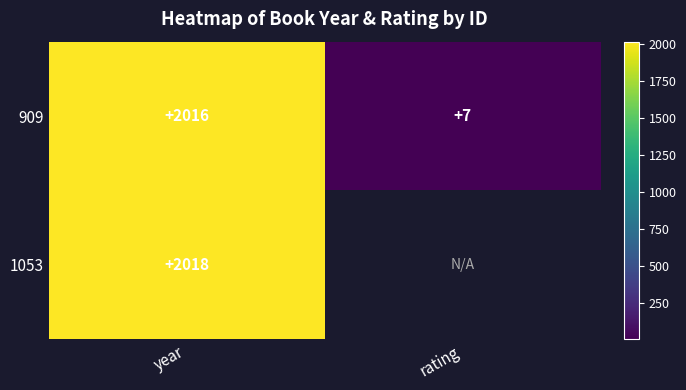

Which category has the lowest value in the 909 series?

rating